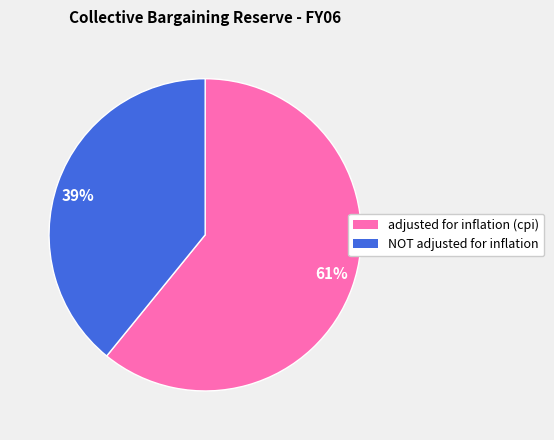

Which slice is the largest?

61%